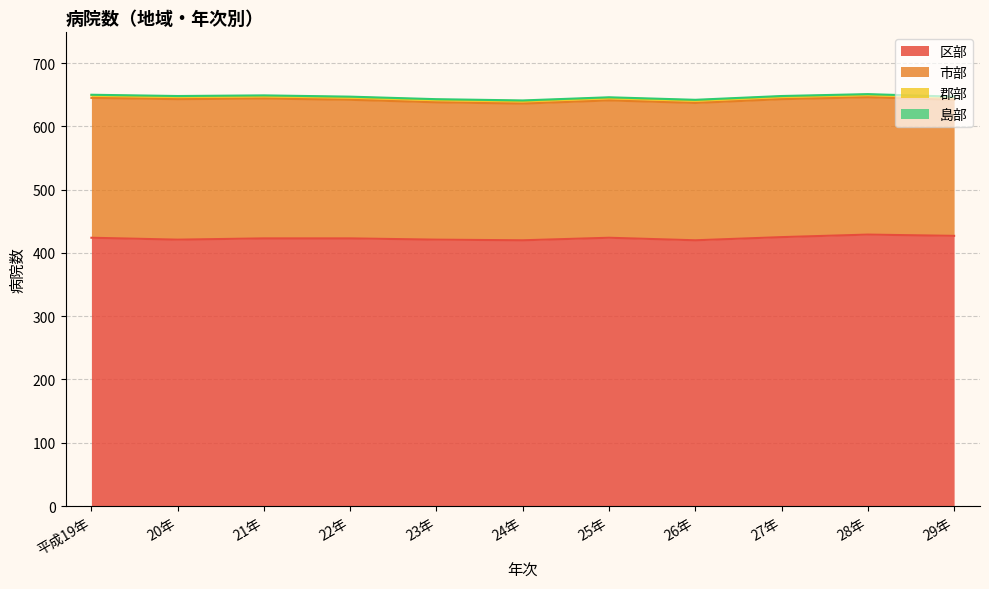

What is the label of the 3rd point from the right?

27年